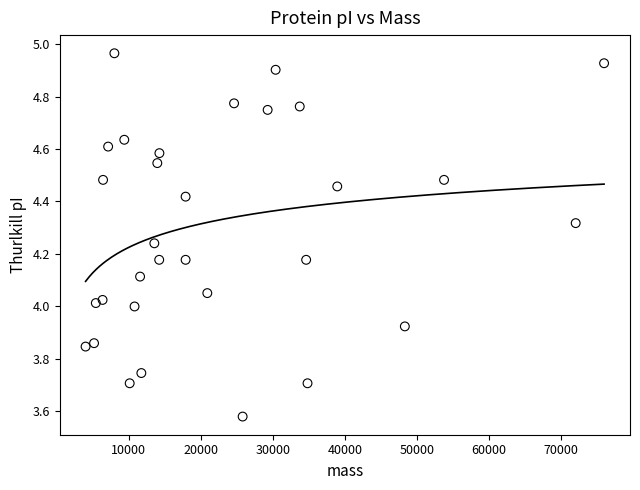

What is the range of X values (max minus min)?

71897.7